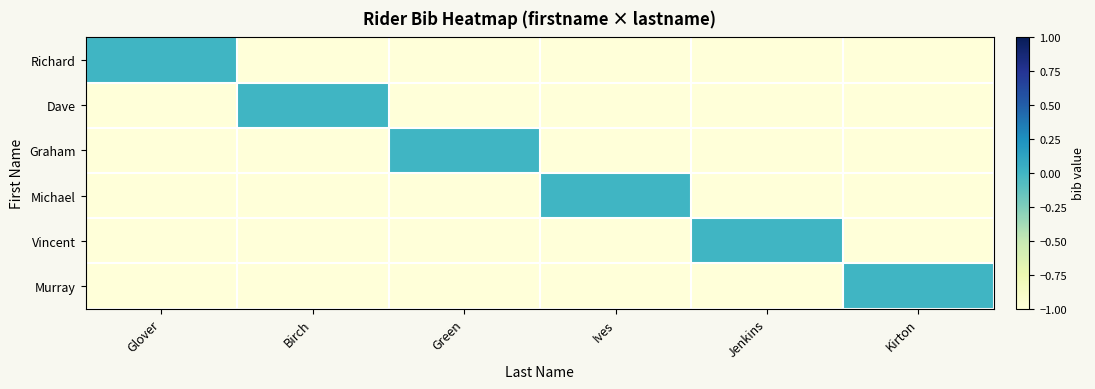

How many categories are shown in the chart?

6